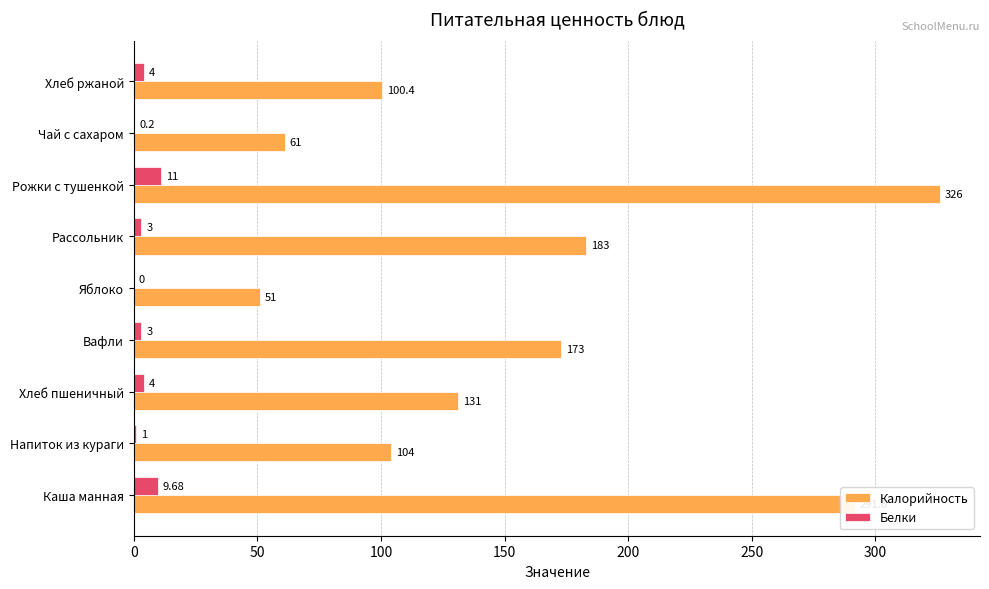

At which category is the sum across all series the highest?

Рожки с тушенкой